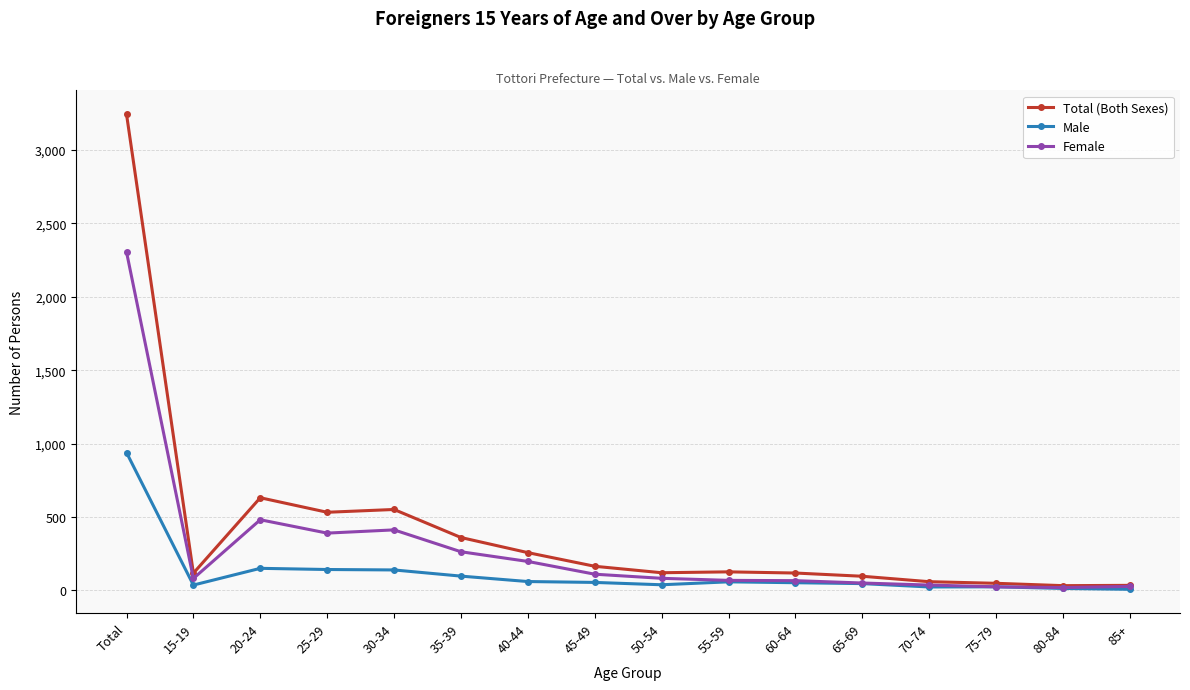

At which category does Female reach its first local peak?

20-24